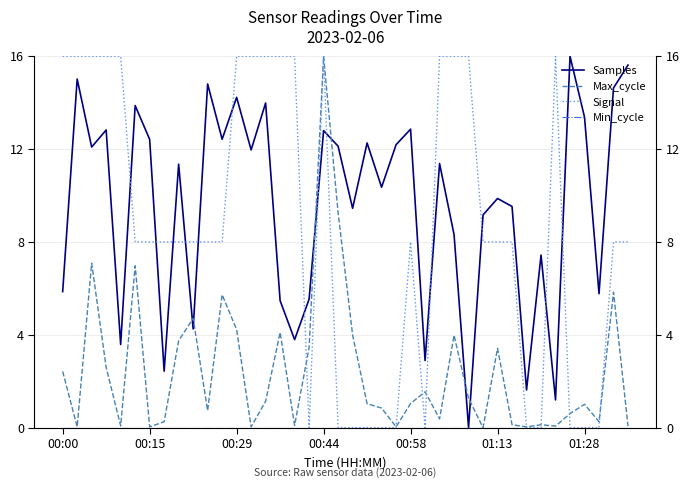

The value of Signal at 25 is -11.2. True or false?

False